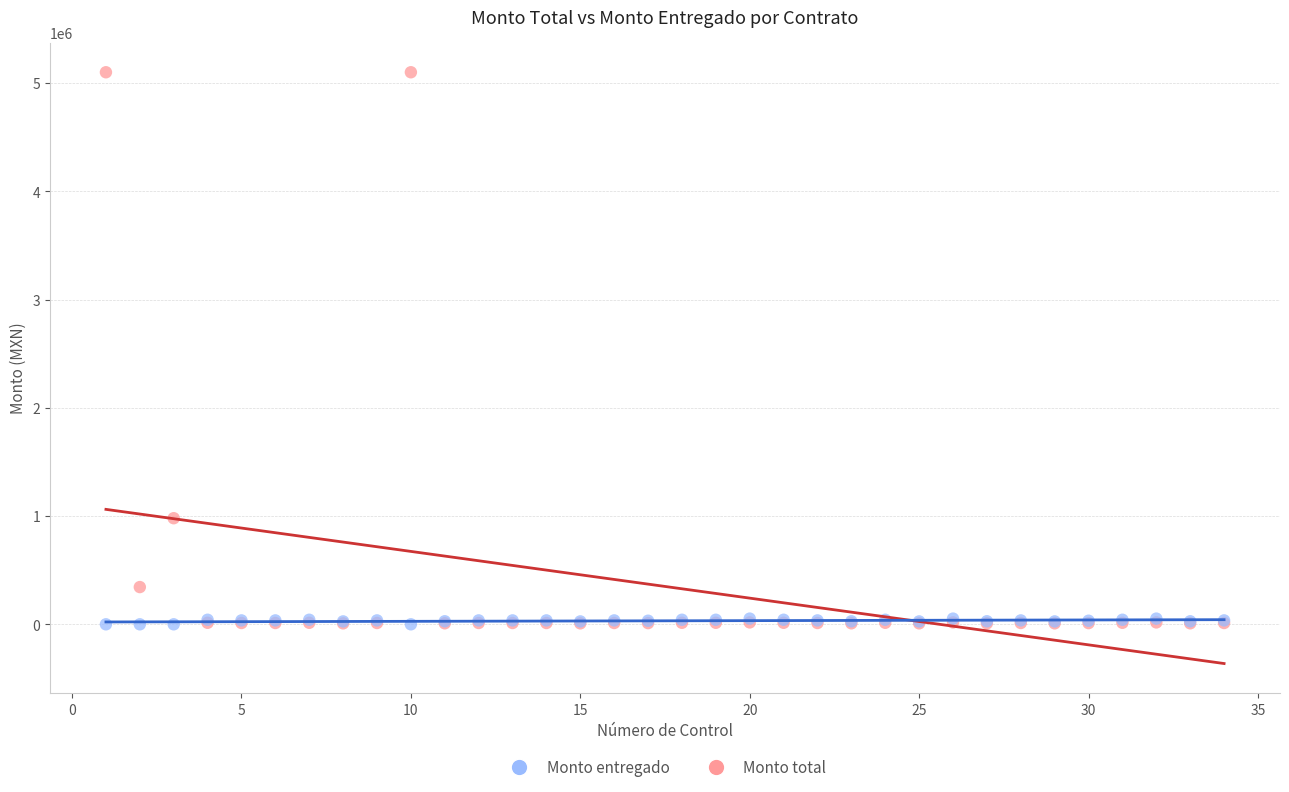

What are all the series names shown in the legend?

Monto entregado, Monto total